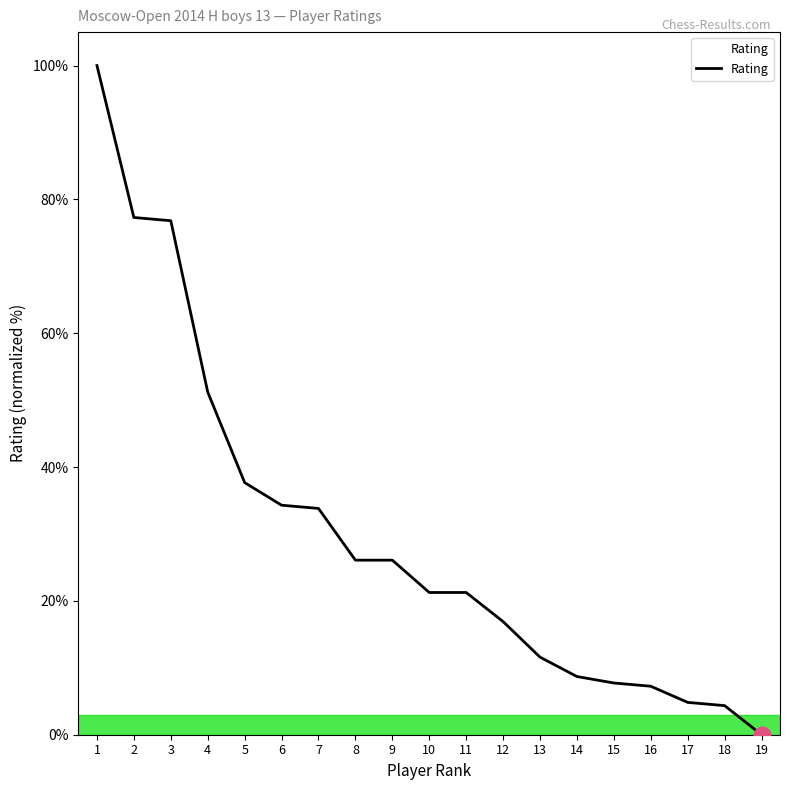

Which label corresponds to the smallest value in the chart?

19